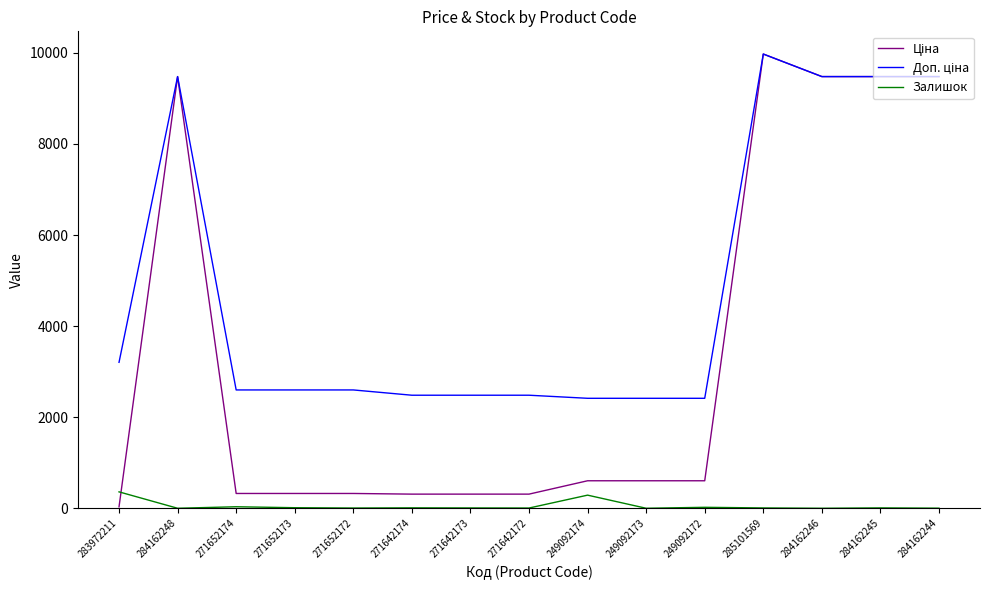

At which category is the sum across all series the highest?

285101569